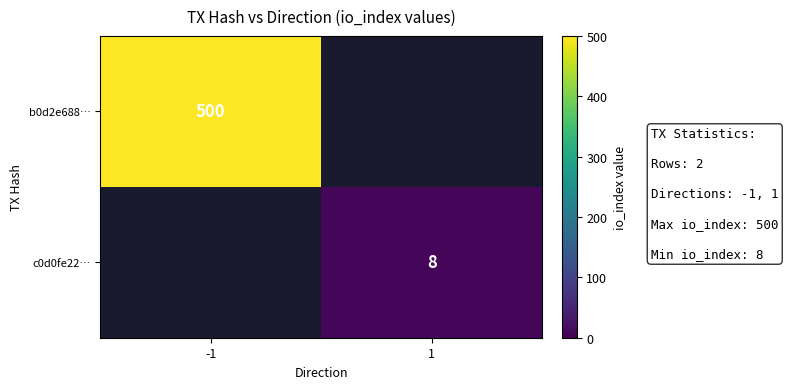

The value of b0d2e688… at -1 is 500. True or false?

True